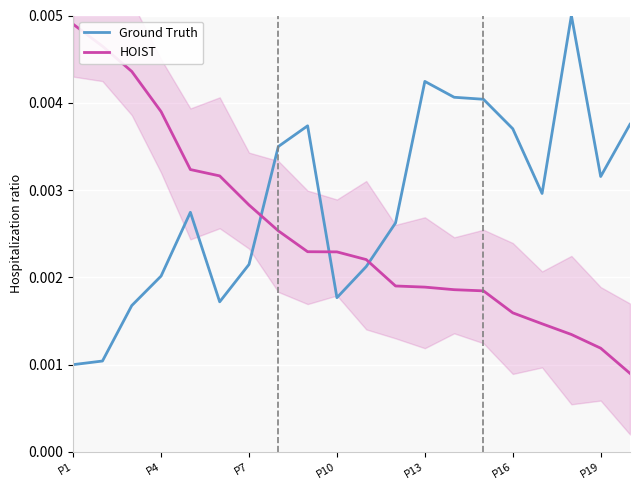

Which has a higher value, 15 or 16?

15